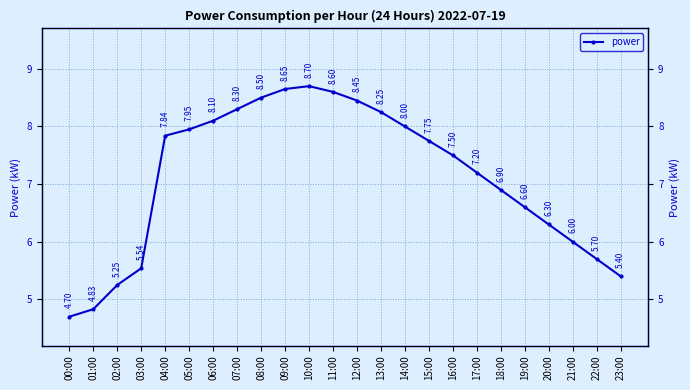

Which has a higher value, 14:00 or 11:00?

11:00